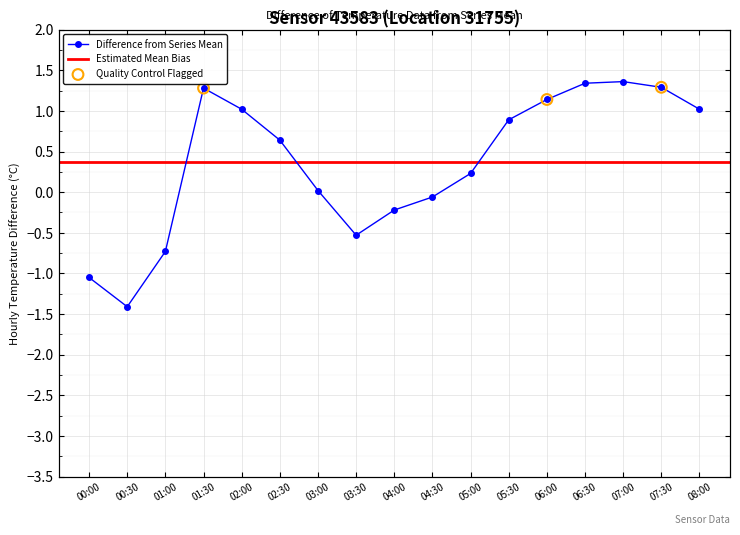

Which has a higher value, 00:30 or 03:00?

03:00